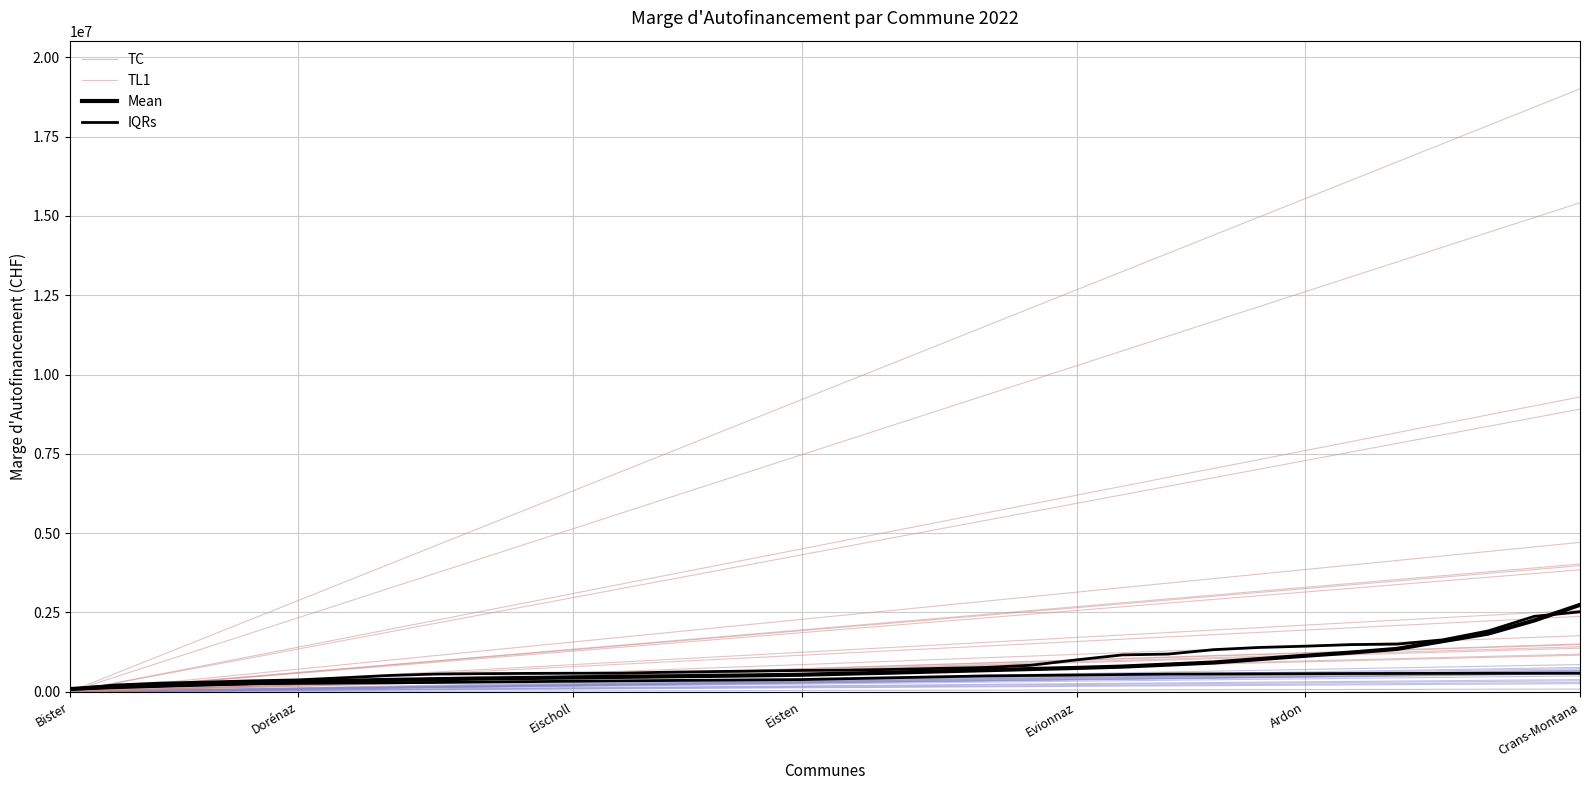

What is the spread (max minus min) of values at Eischoll?

424968.3